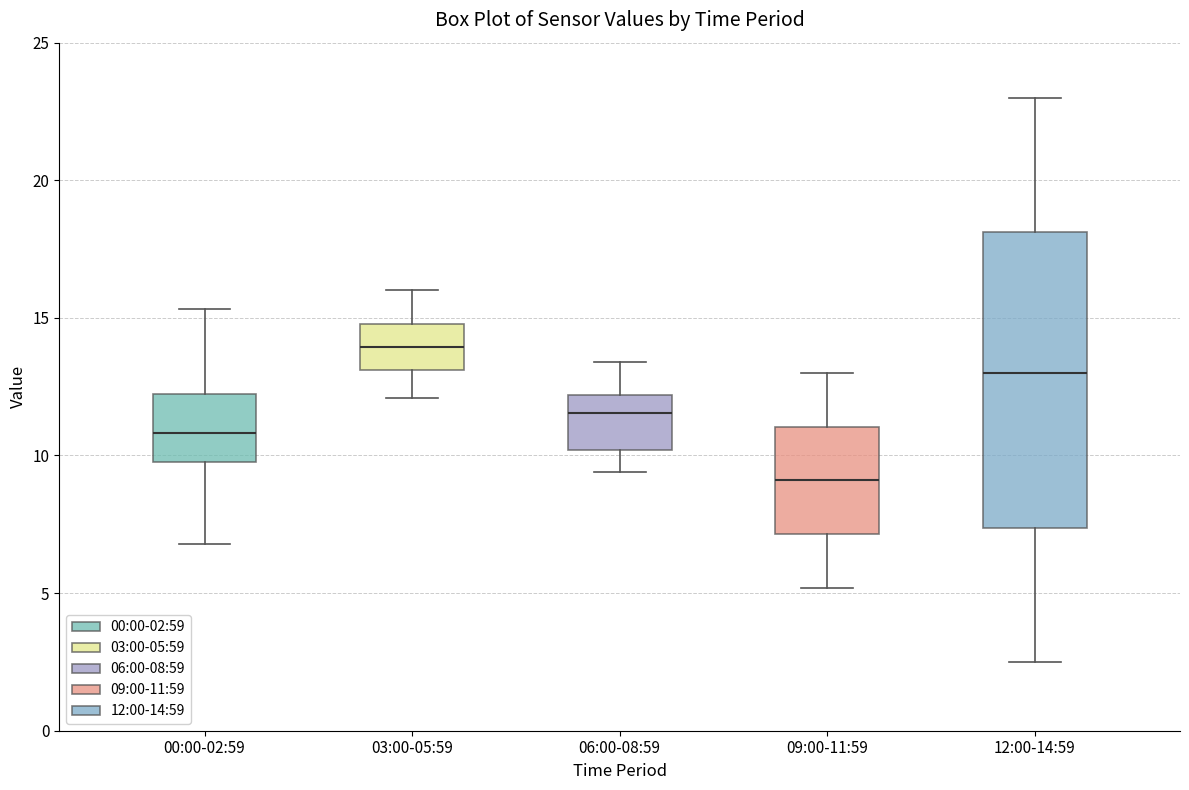

Which box is the tallest, from its lower edge to its upper edge?

12:00-14:59